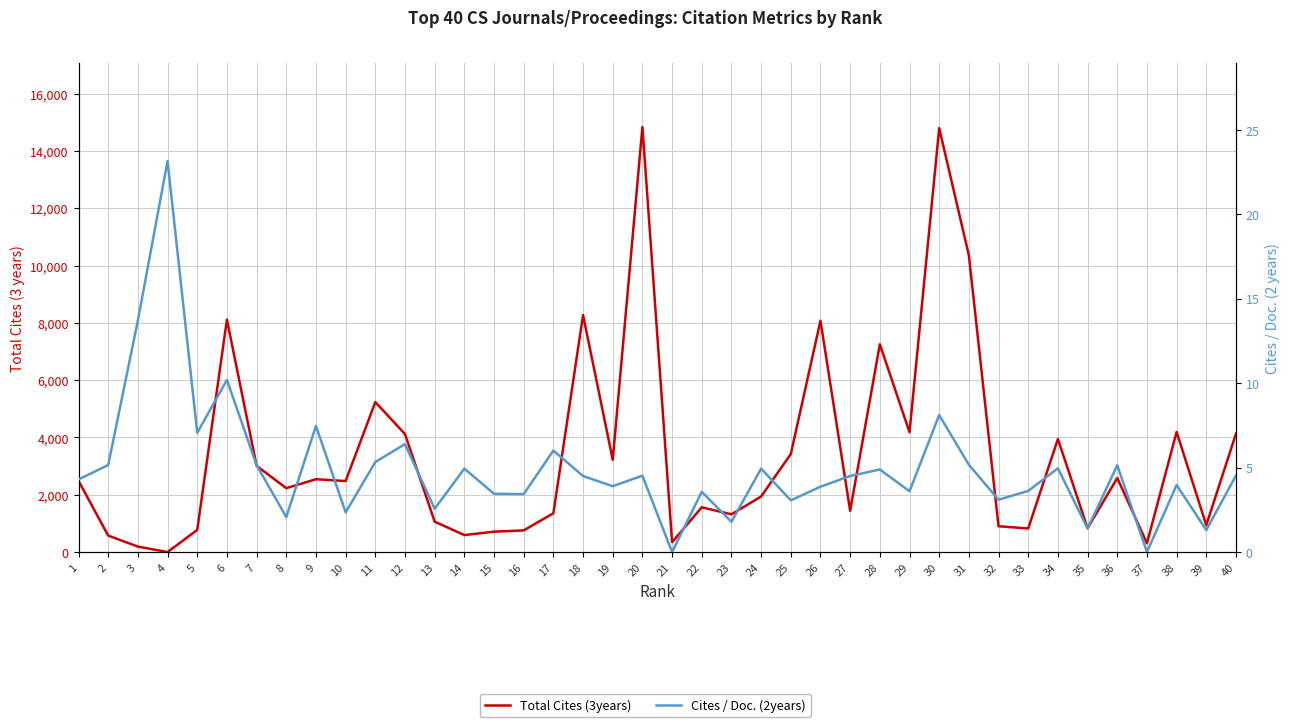

In Total Cites (3years), how many points are lower than both neighbors (excluding endpoints)?

13